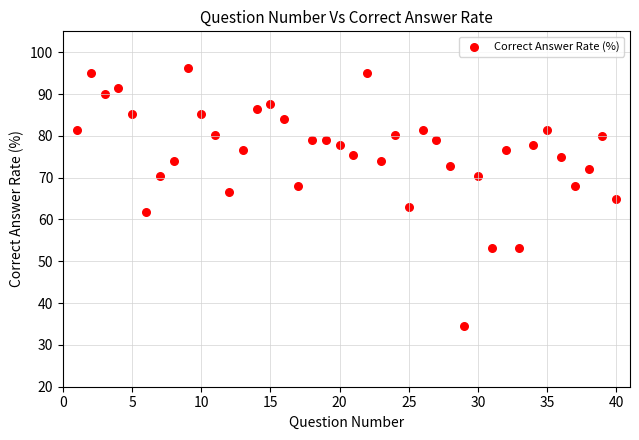

What is the range of X values (max minus min)?

39.0